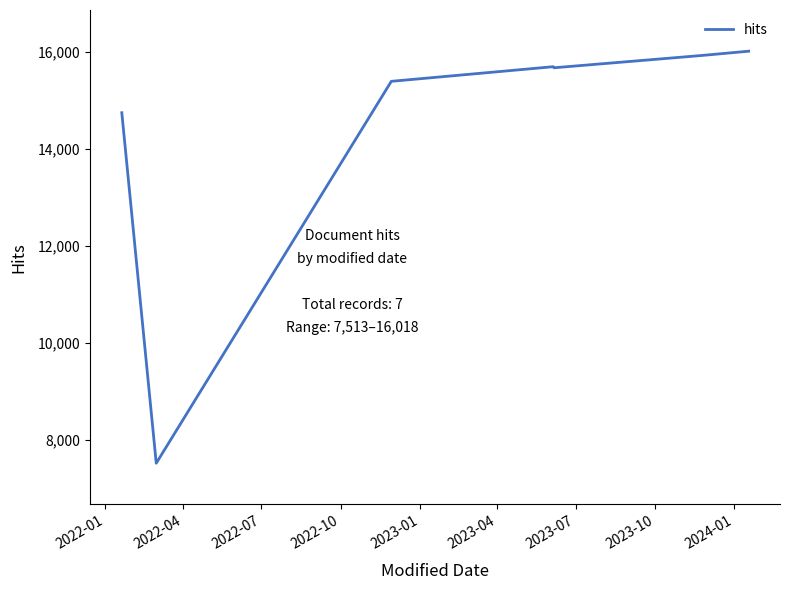

What is the minimum value shown in the chart?

7513